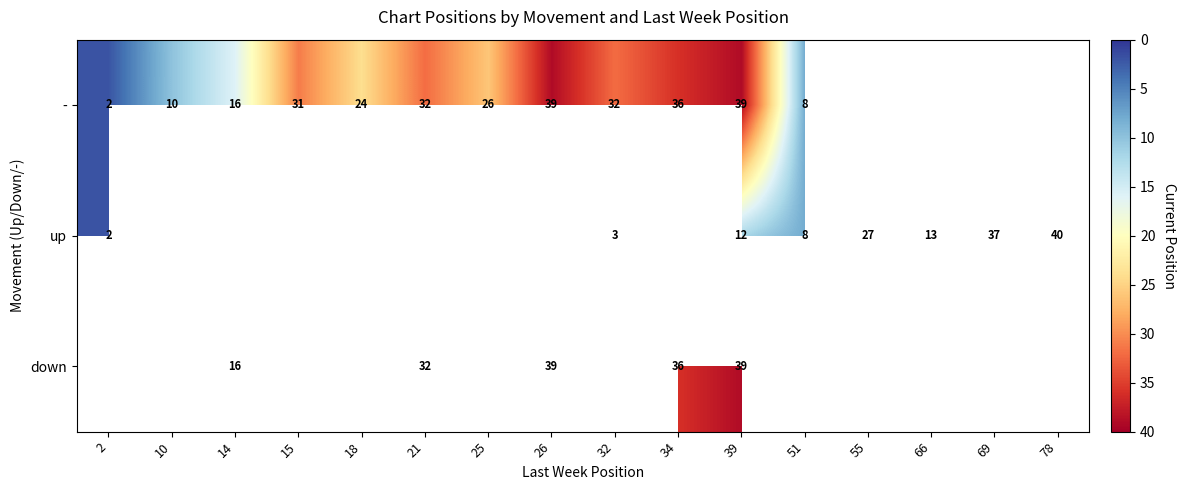

What is the greatest value displayed?

40.0